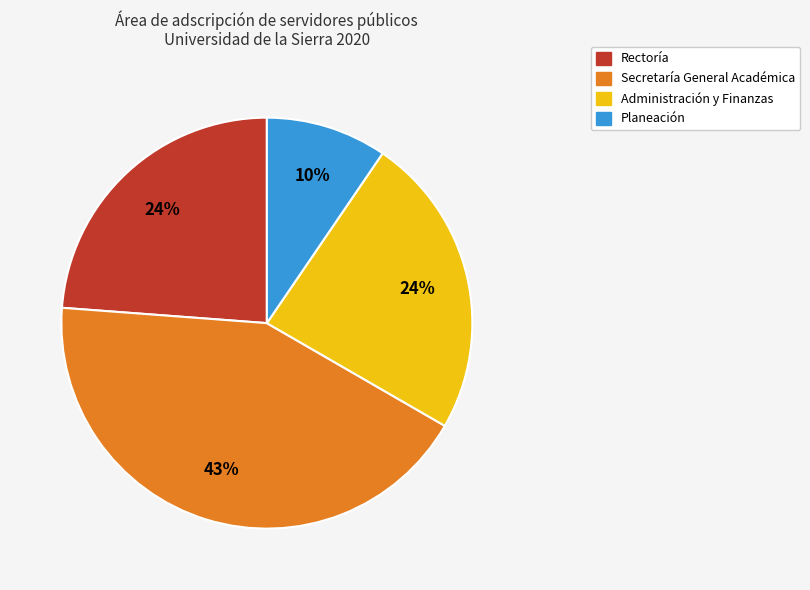

To the nearest percent, what portion does Planeación represent?

10%